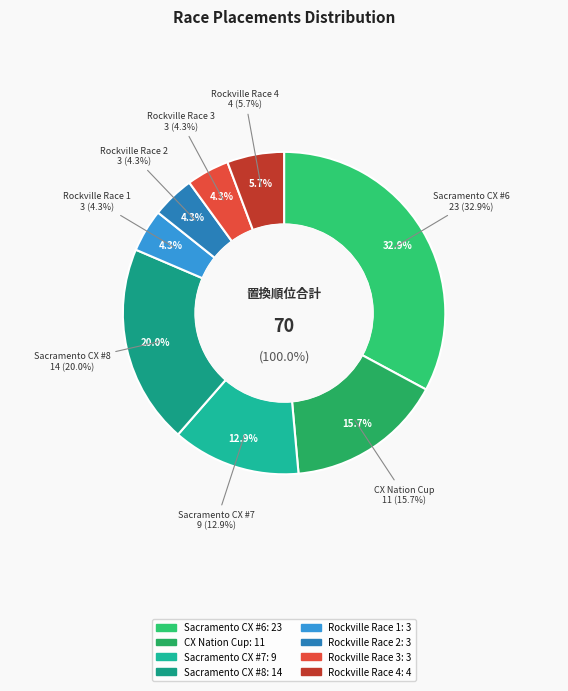

Rank the categories by value from highest to lowest.

Sacramento CX #6, Sacramento CX #8, CX Nation Cup, Sacramento CX #7, Rockville Race 4, Rockville Race 1, Rockville Race 2, Rockville Race 3